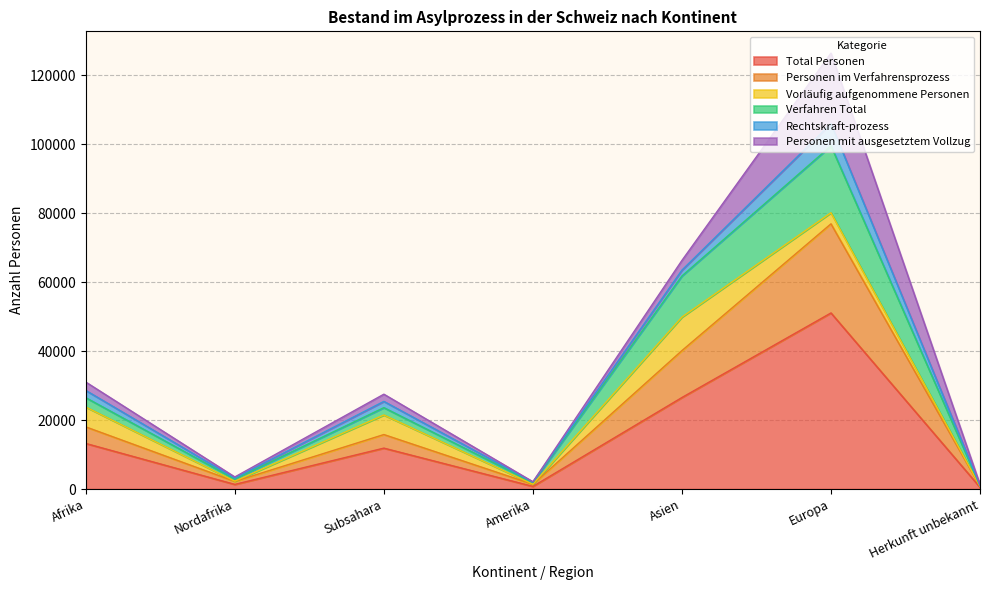

How many interior local valleys does the Total Personen series have?

2